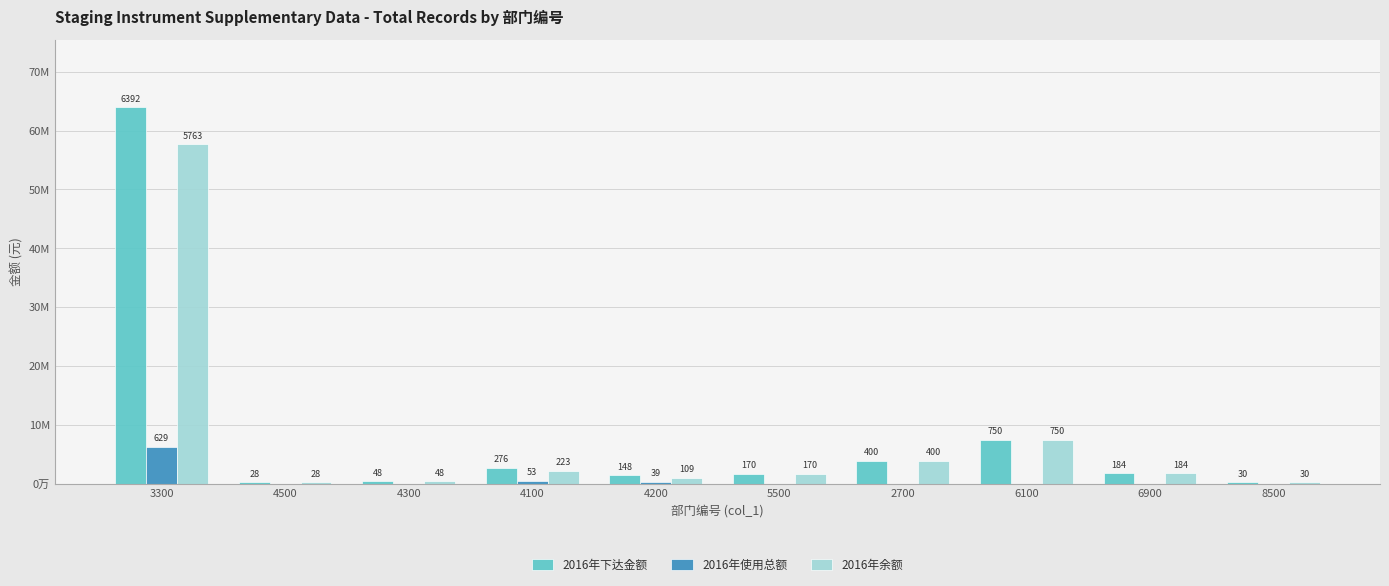

Is the value of 2016年使用总额 at 4500 greater than the value of 2016年下达金额 at 5500?

No